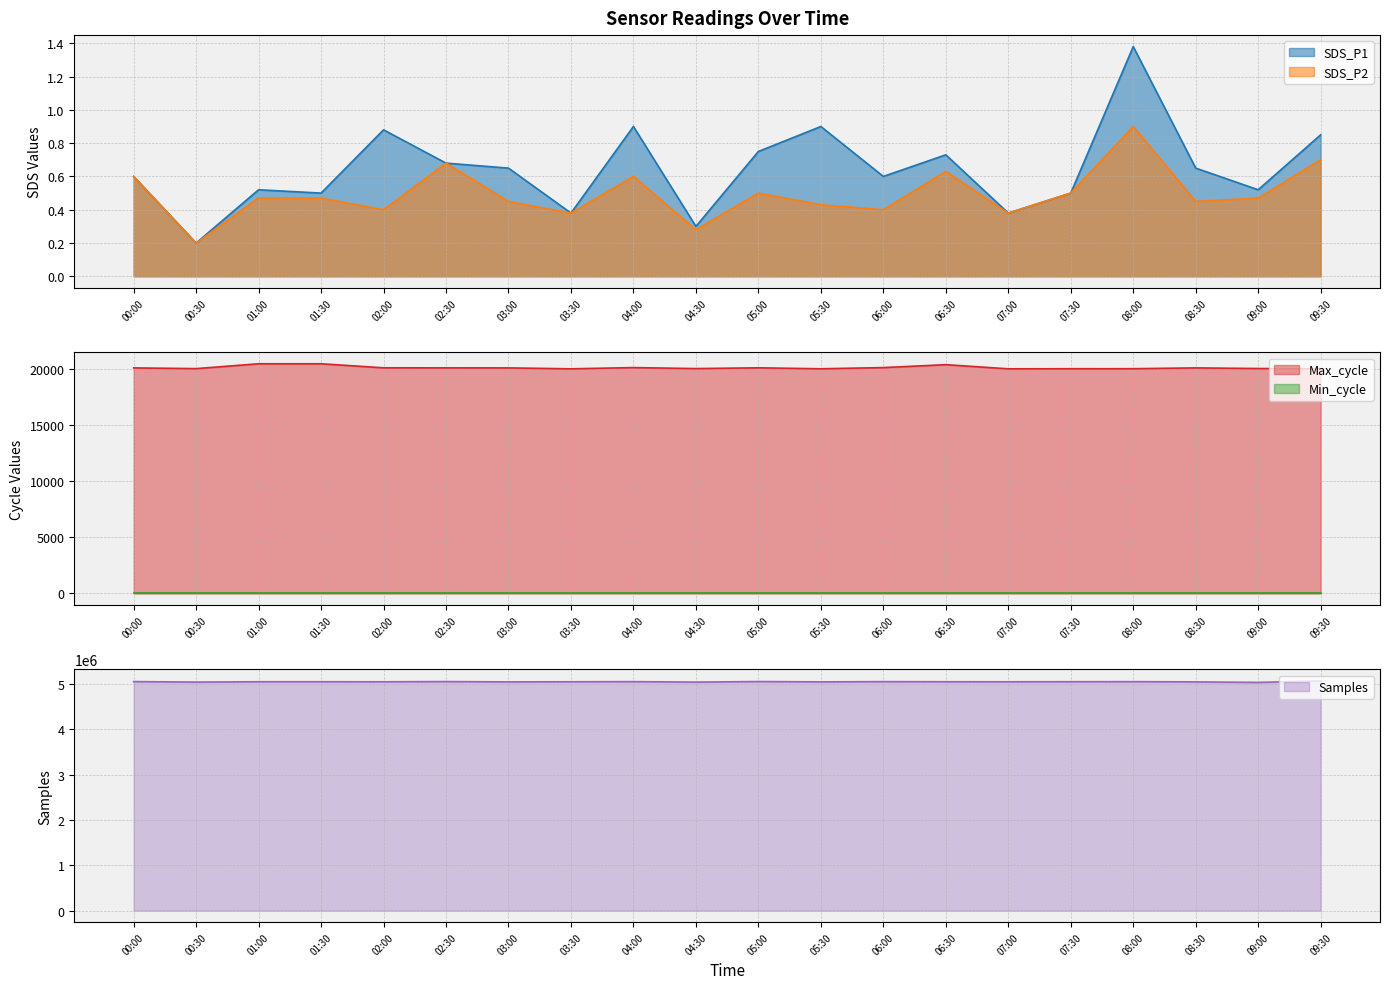

Is it true that Samples equals 8327481.9 at 03:00?

False